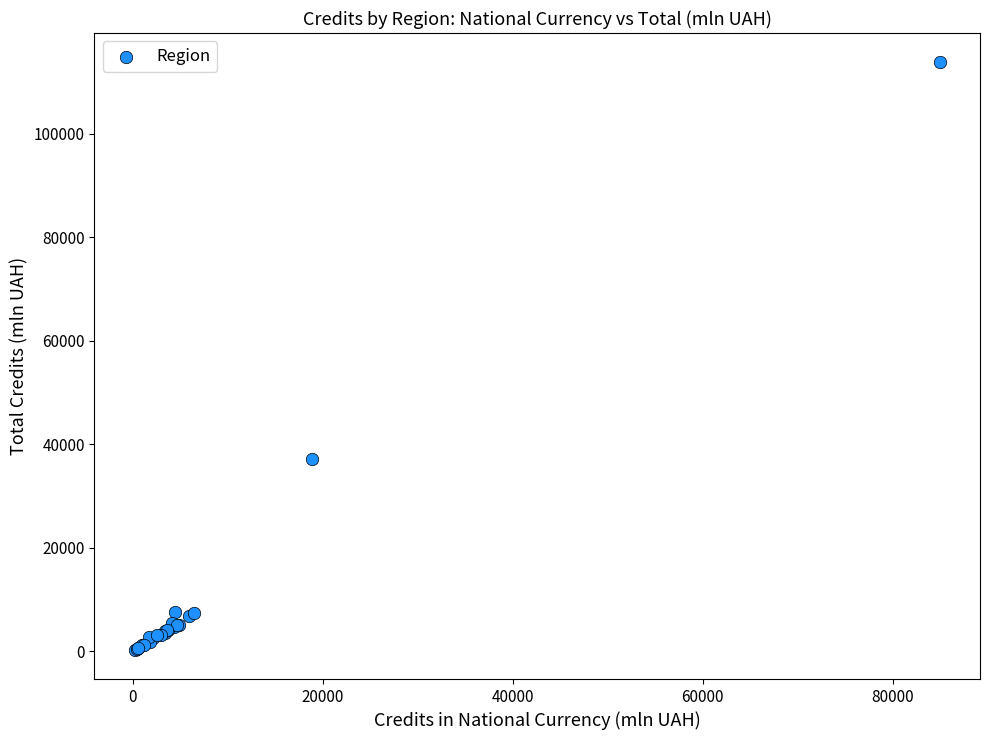

What Y value in the scatter plot is closest to 57032?

37070.0